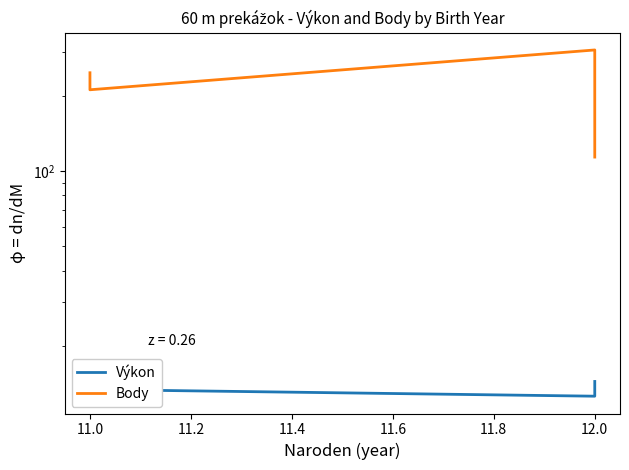

What is the sum of the Výkon values at 11.0 and 12.0?

27.8